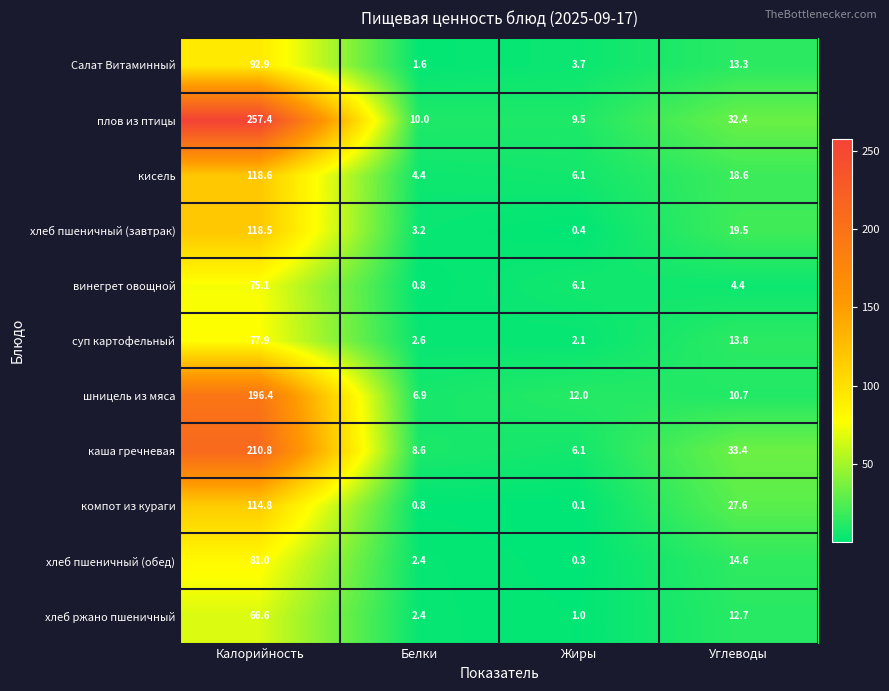

What is the sum of the хлеб пшеничный (завтрак) values at Белки and Жиры?

3.6